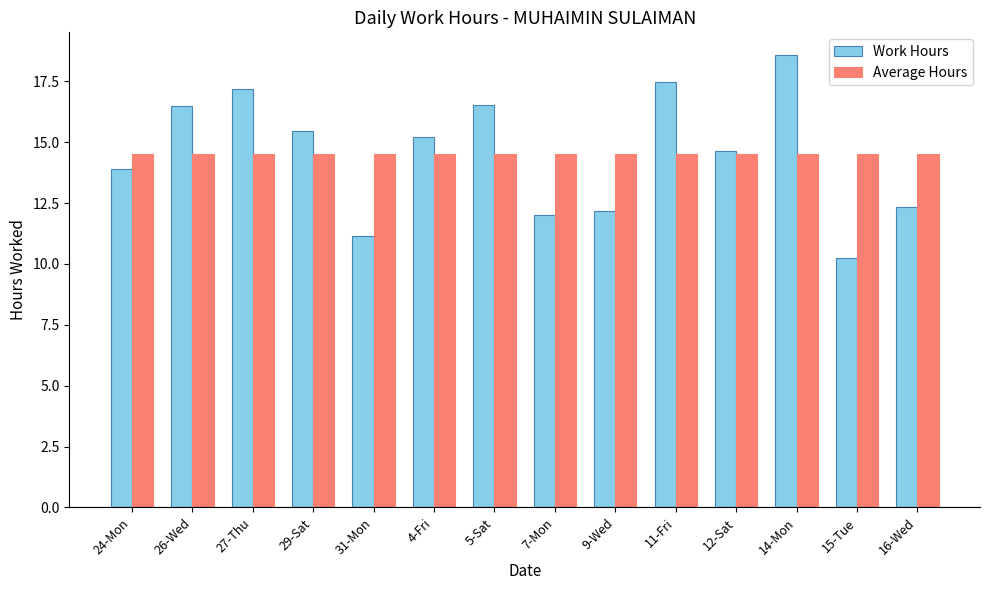

How many bars are there in total?

28